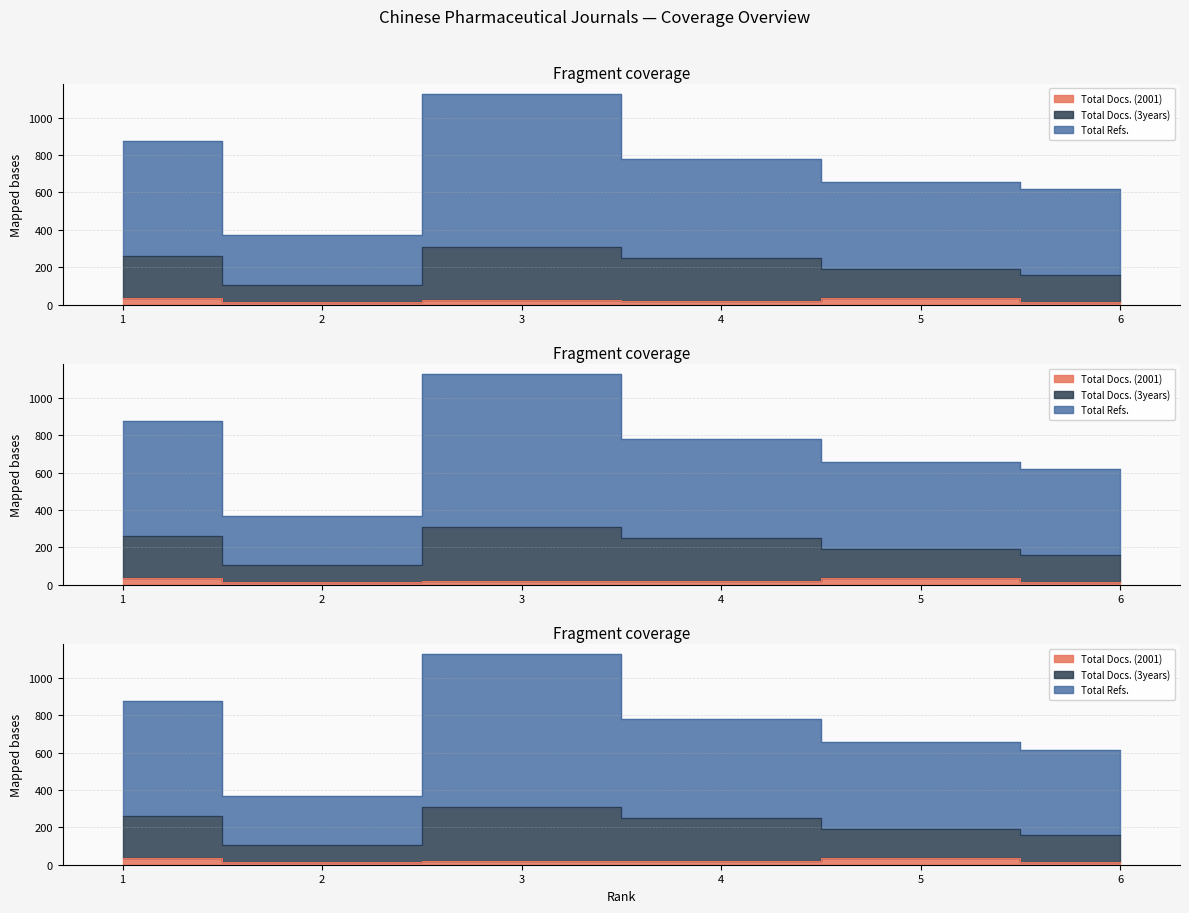

Is it true that Total Docs. (2001) equals 17 at 2?

False